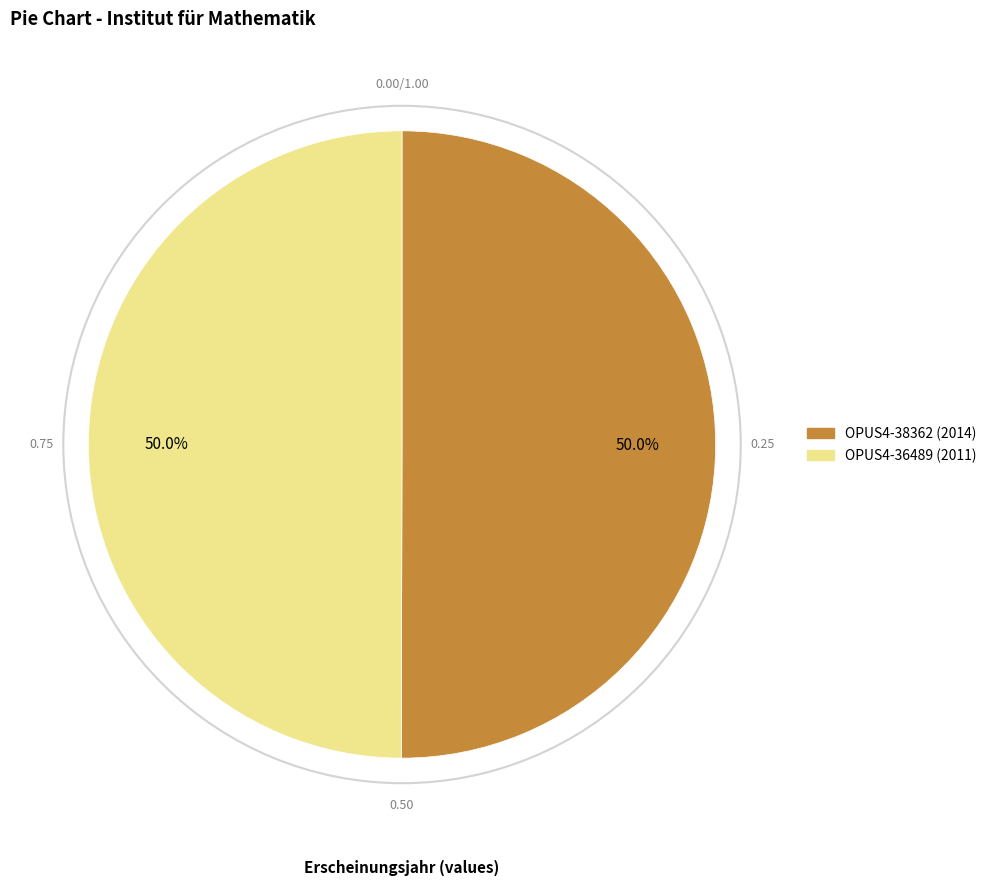

Approximately how many times larger is the value at OPUS4-38362 compared to OPUS4-36489?

1.0